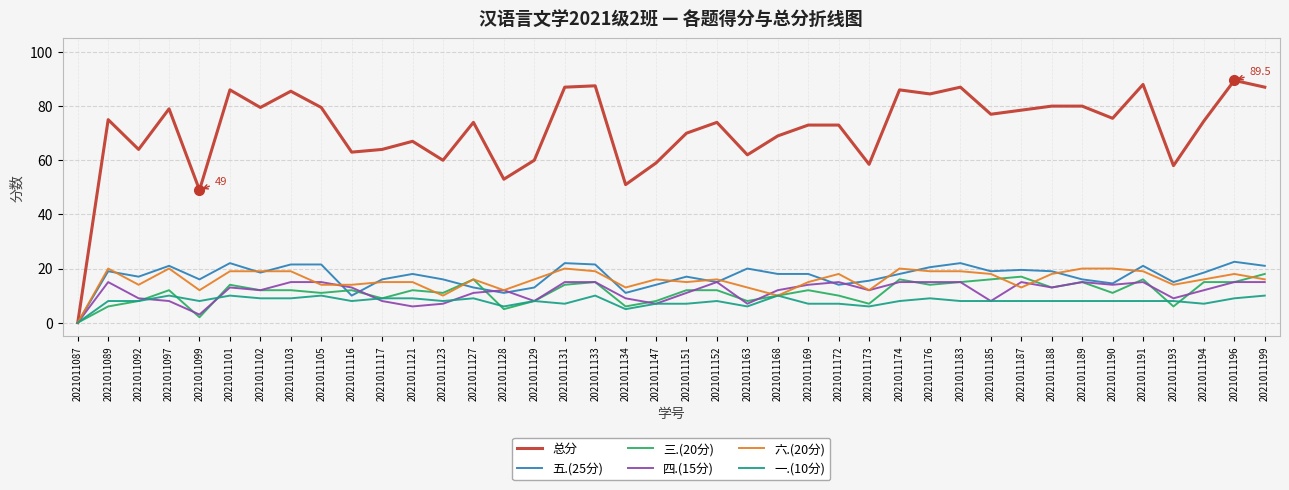

Where is the first local maximum for 五.(25分)?

2021011089